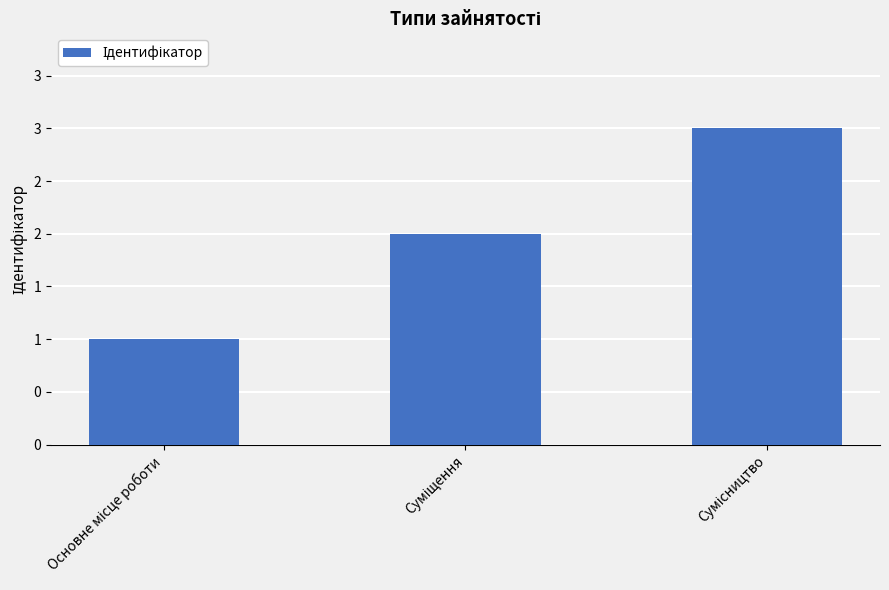

Is it true that the value at Суміщення is 2?

True